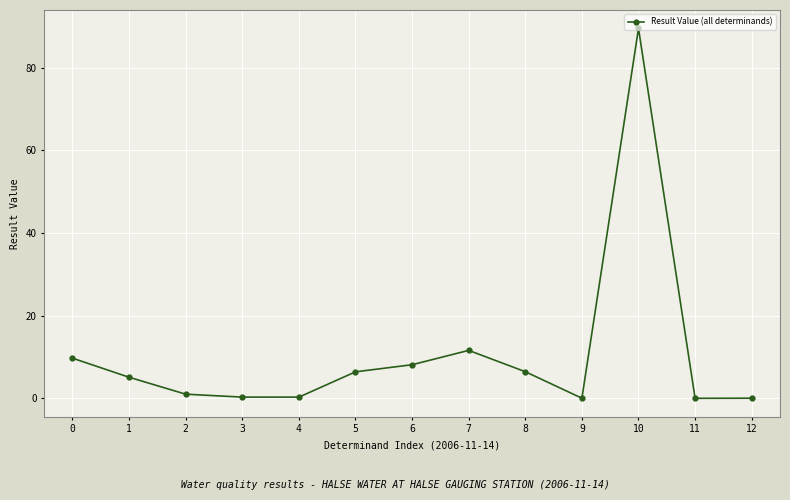

True or false: the data shows 1.0 at 2.

True